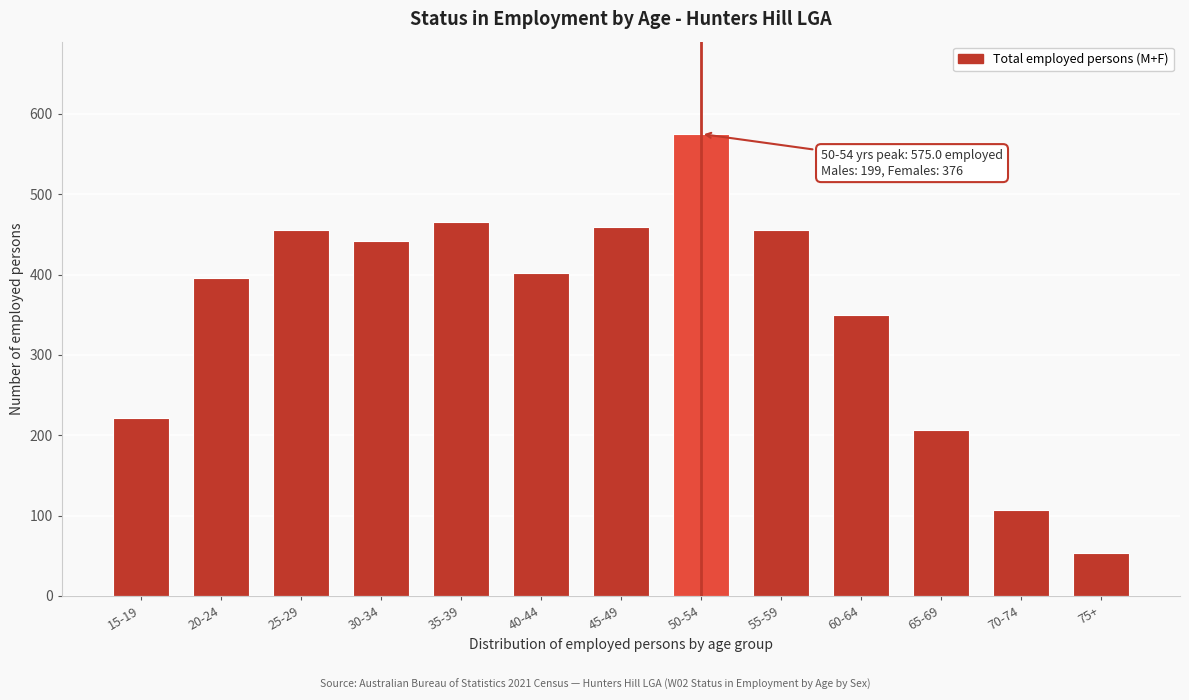

Reading left to right, extract all data points from this chart.

222	396	456	442	465	402	459	575	456	350	207	107	53